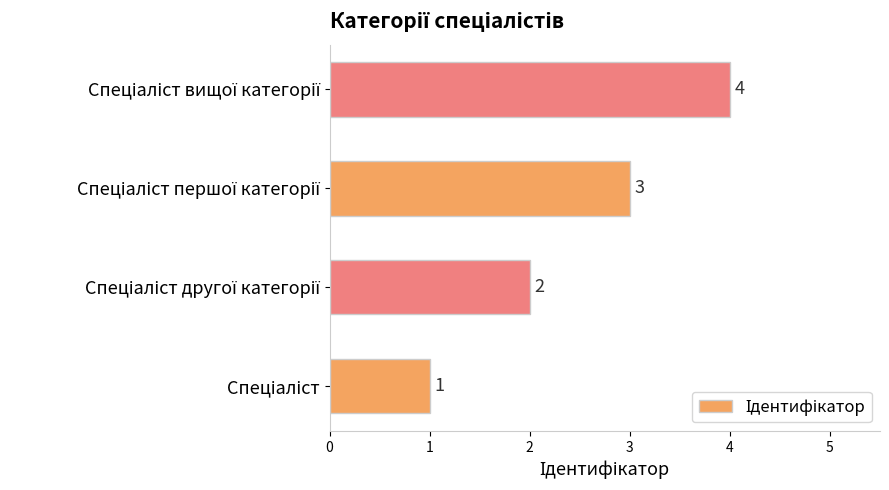

What is the smallest value displayed?

1